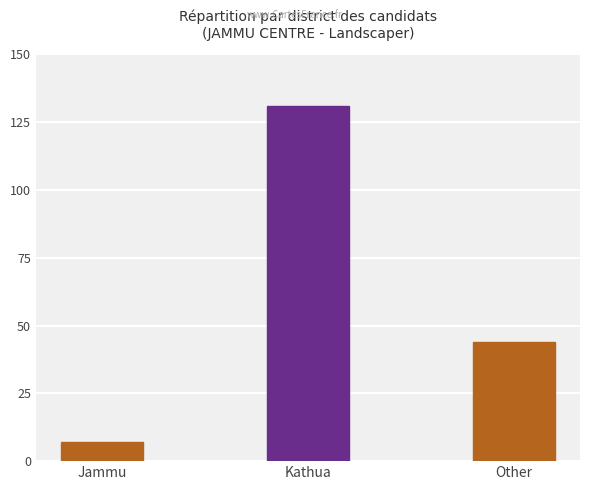

The chart shows a value of 7 at Jammu. True or false?

True